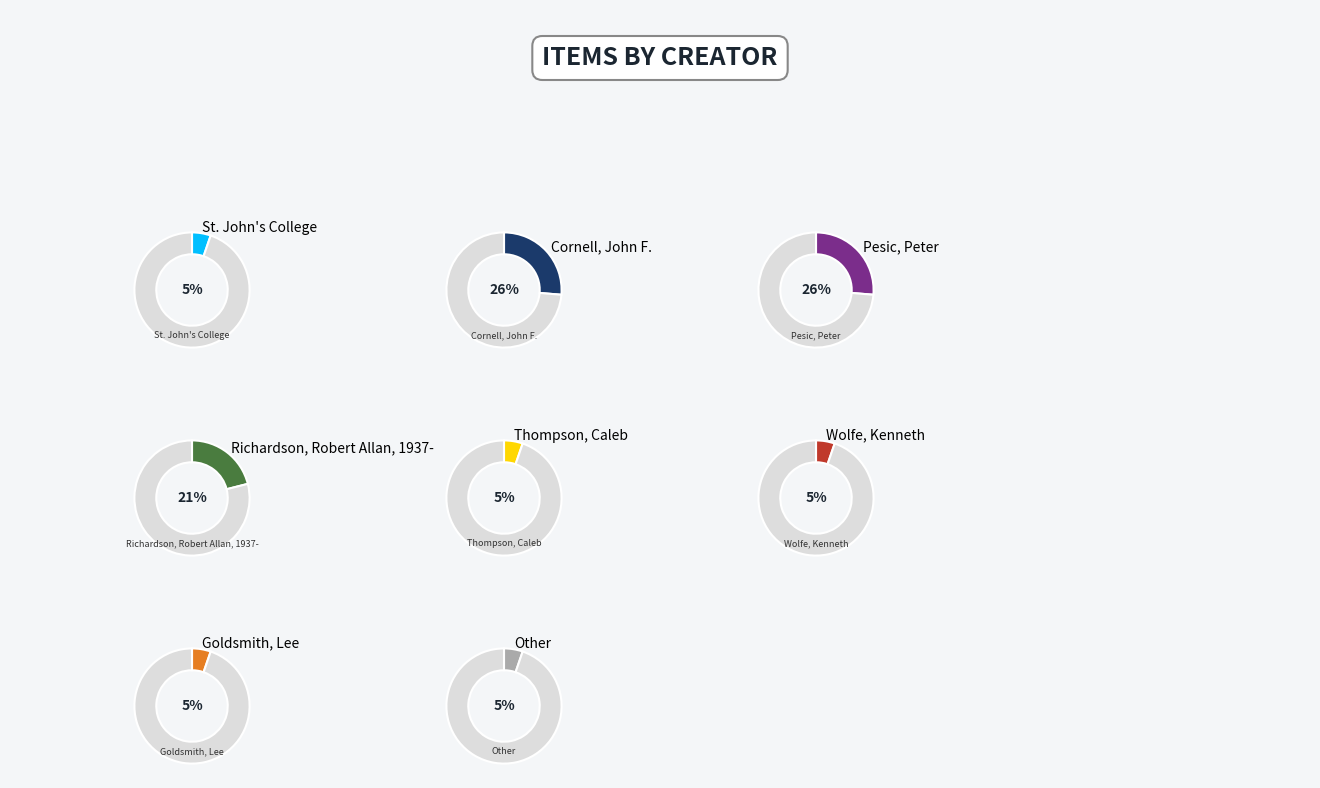

To the nearest percent, what is the difference between the Richardson, Robert Allan, 1937- and St. John's College slice percentages?

16%